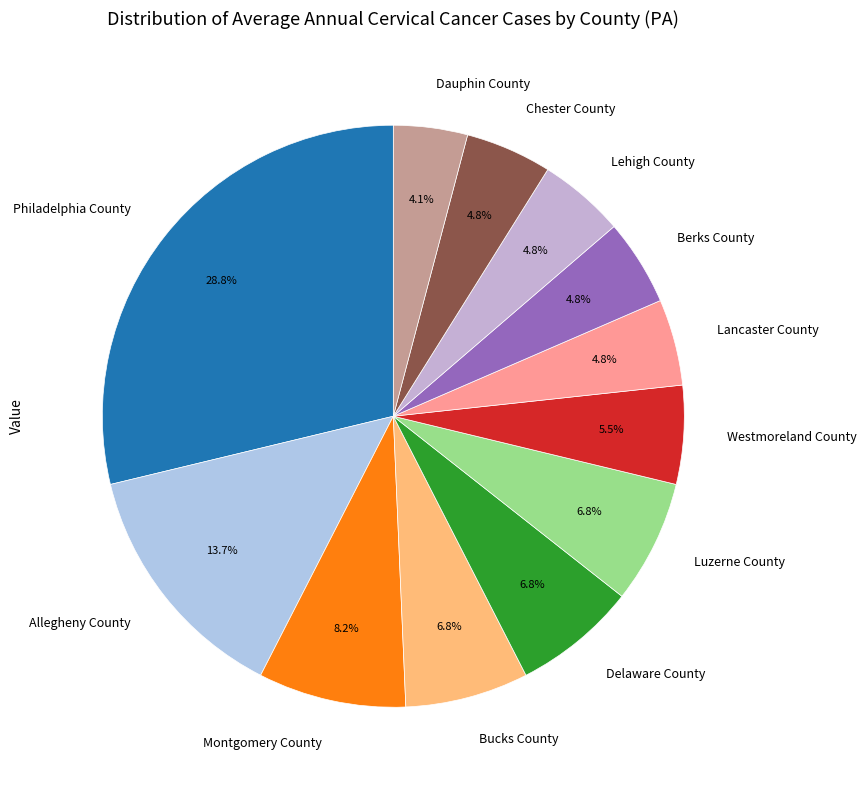

Does any single category account for the majority?

No